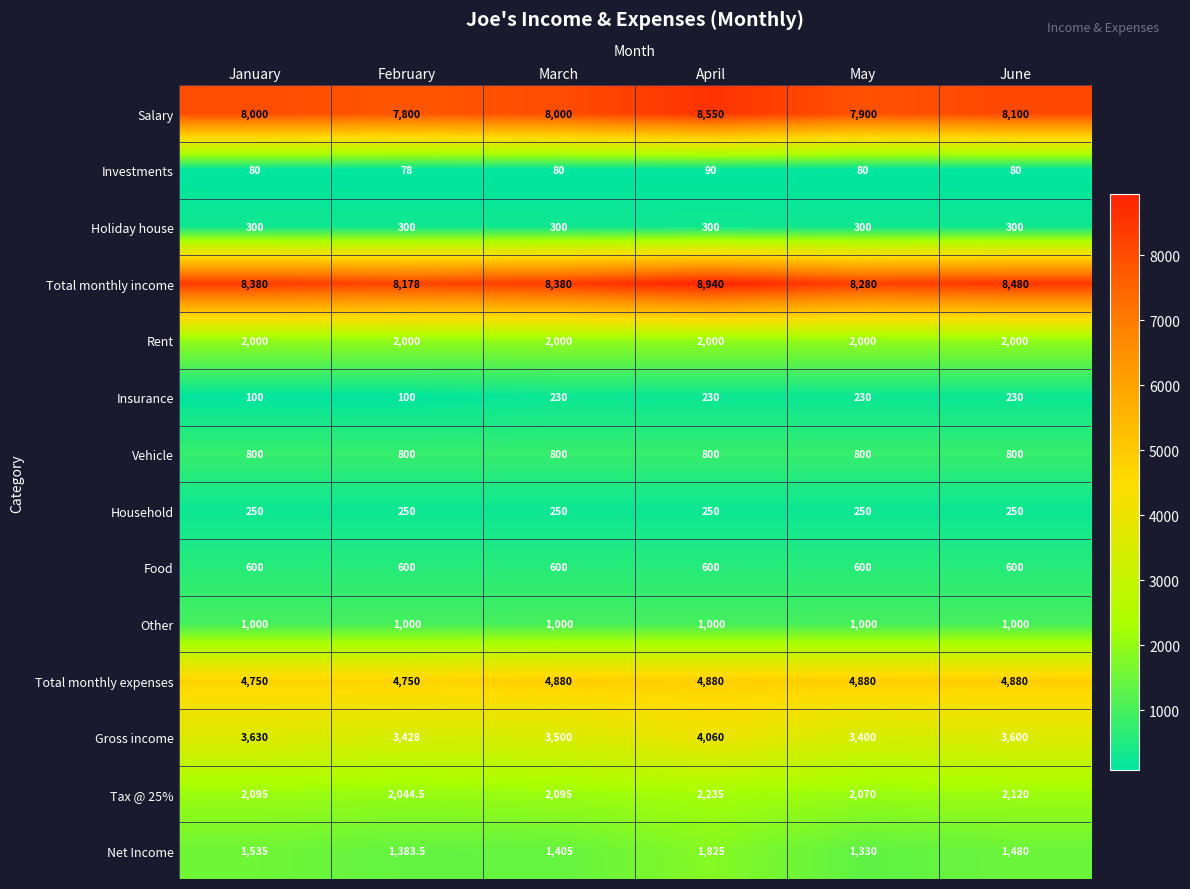

Which label corresponds to the smallest value in the chart?

February